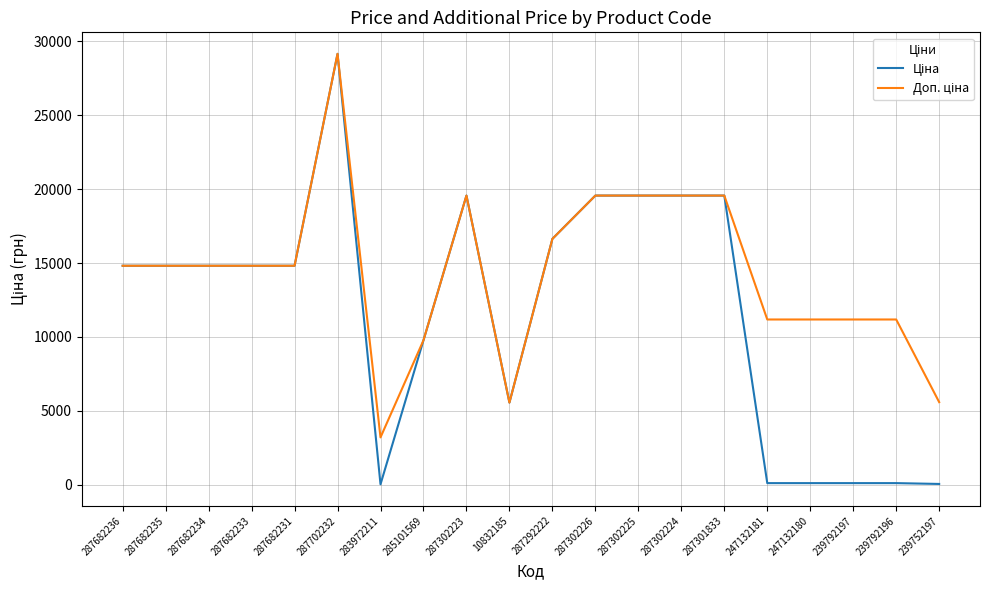

At which category is the sum across all series the highest?

287702232